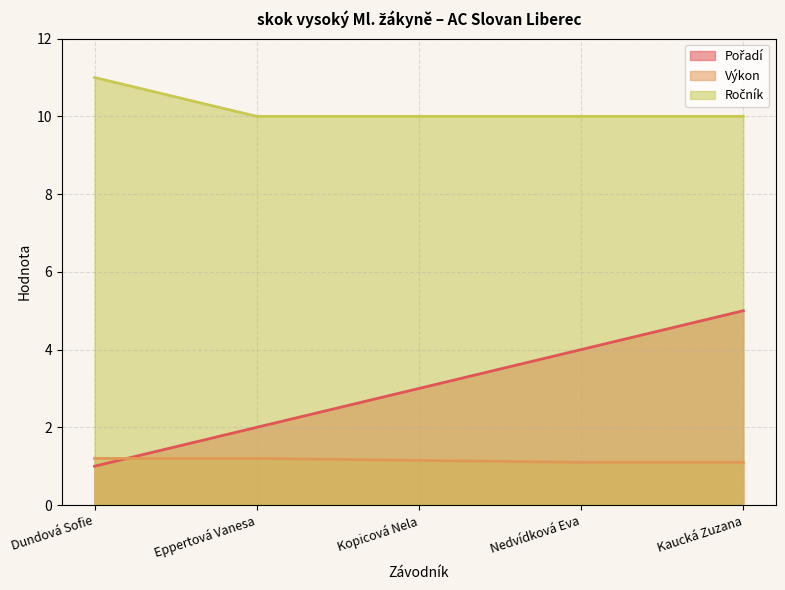

What is the difference between the highest and lowest values at Eppertová Vanesa?

8.8